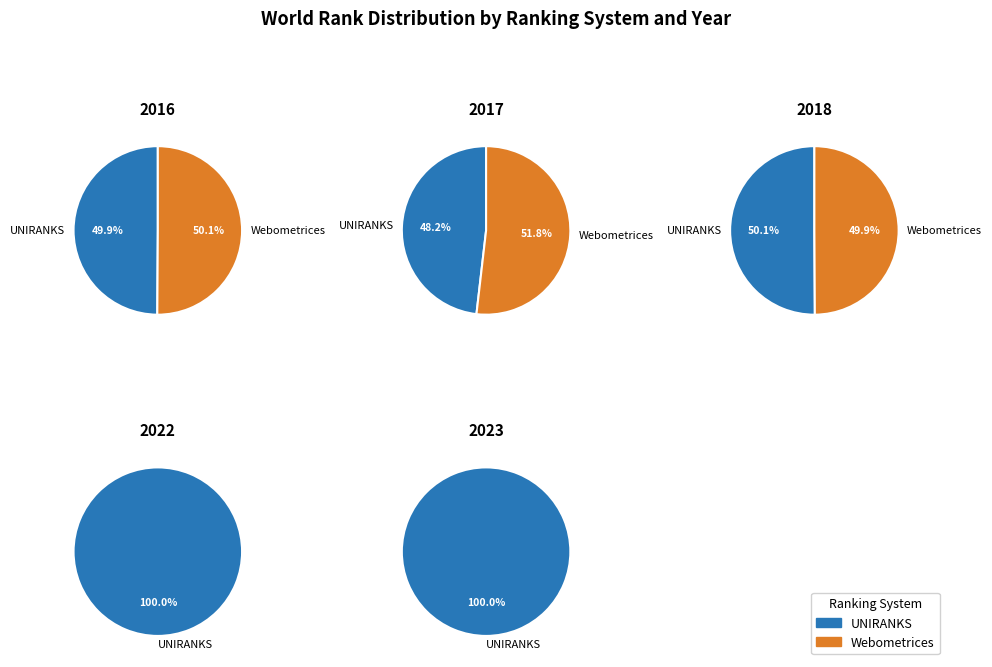

Which slice is the largest?

2023